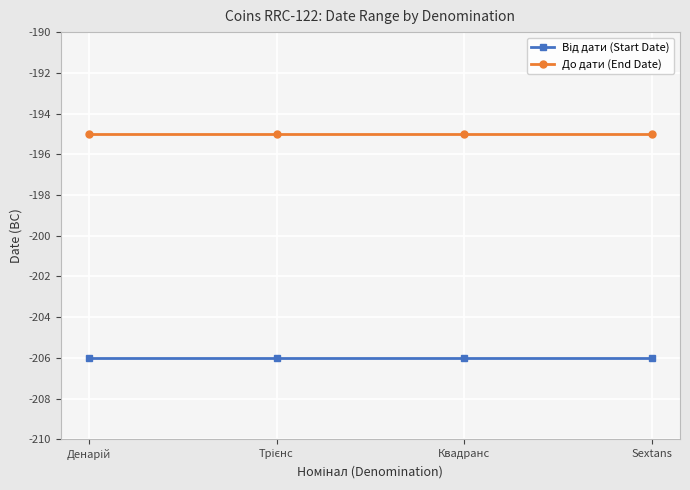

What is the label of the 1st point from the right?

Sextans